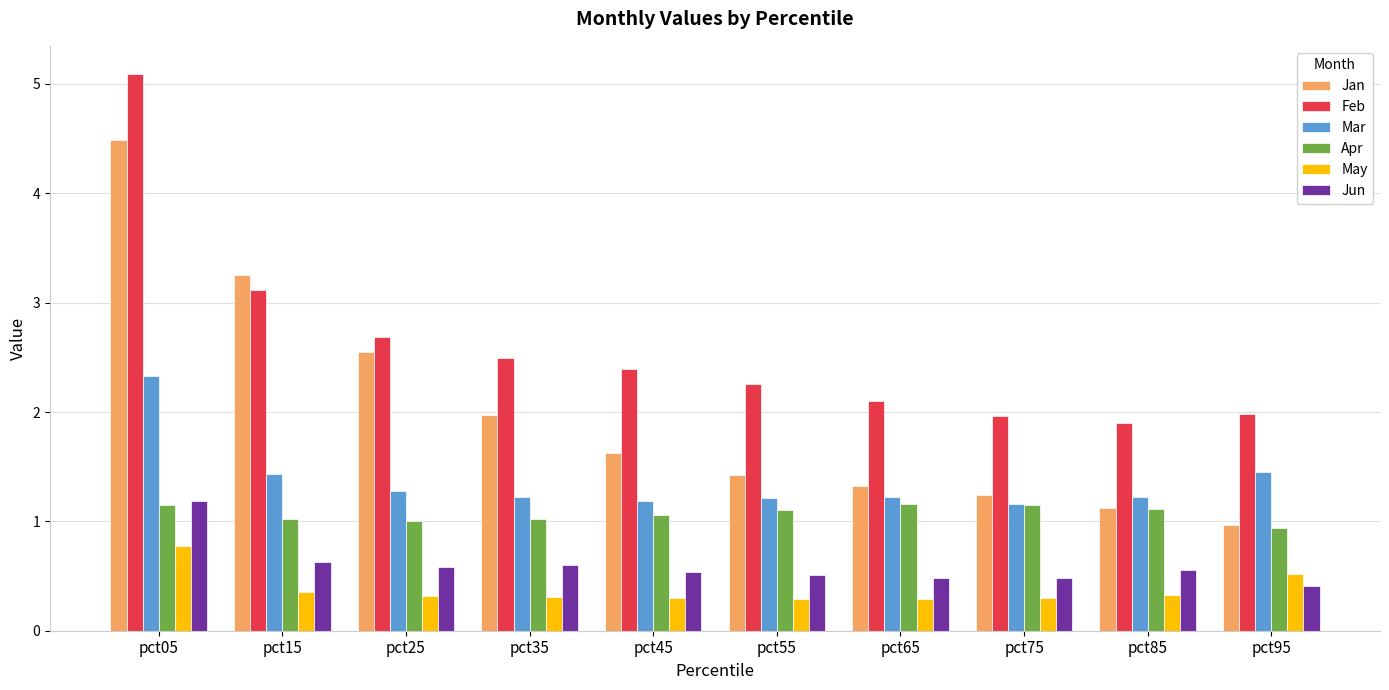

Are the bars horizontal?

No